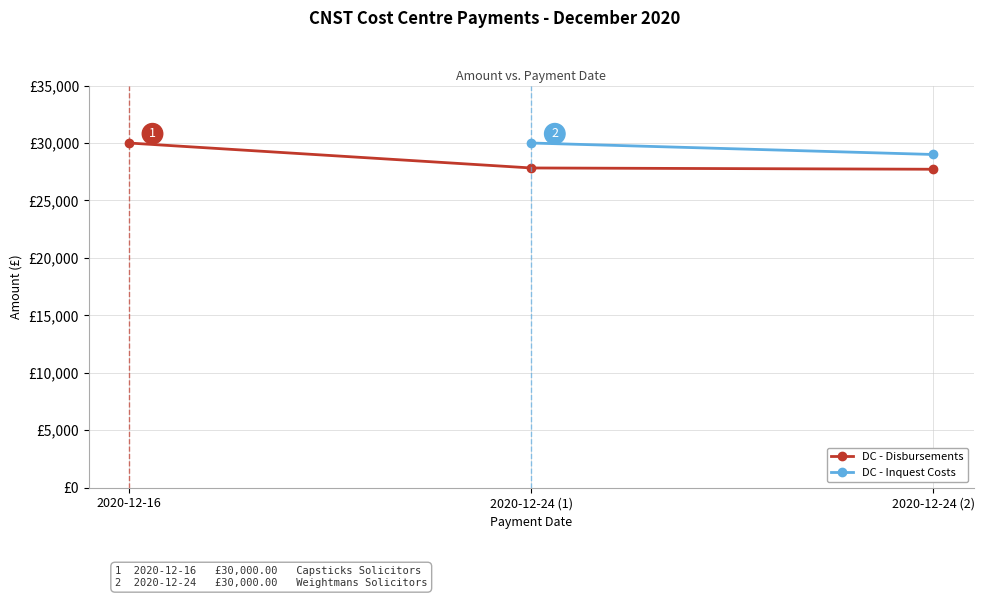

What is the change in value from 2020-12-16 to 2020-12-24 (1)?

-2172.2